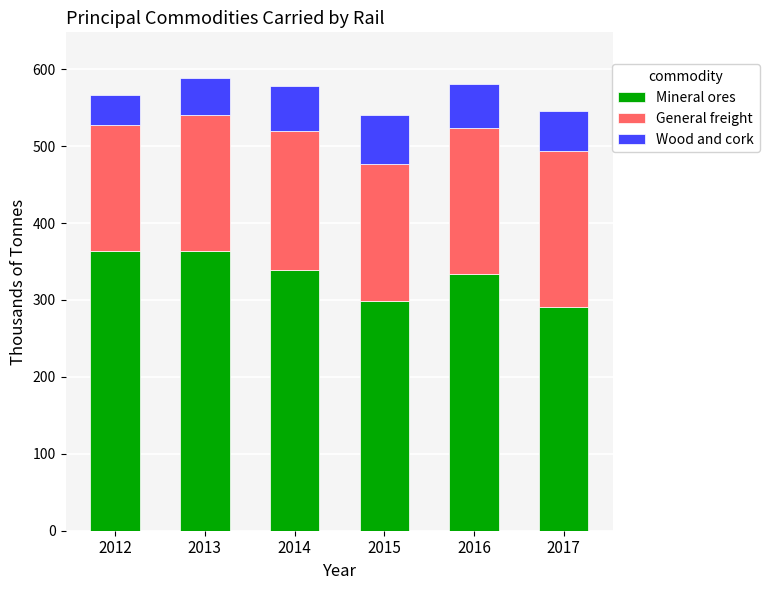

What is the lowest value of the Mineral ores series?

291